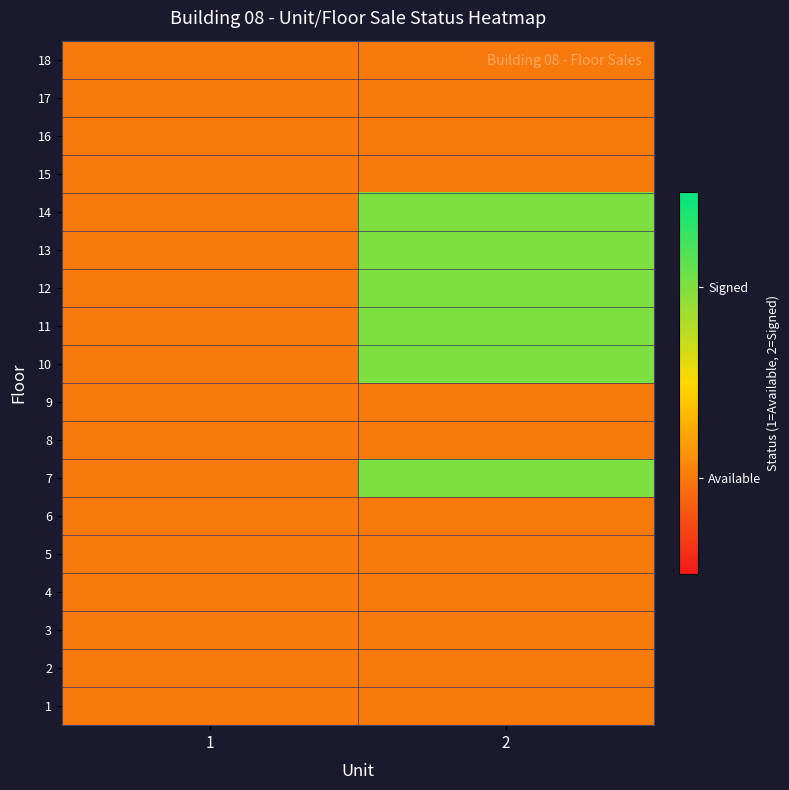

What is the difference between the highest and lowest values at 2?

1